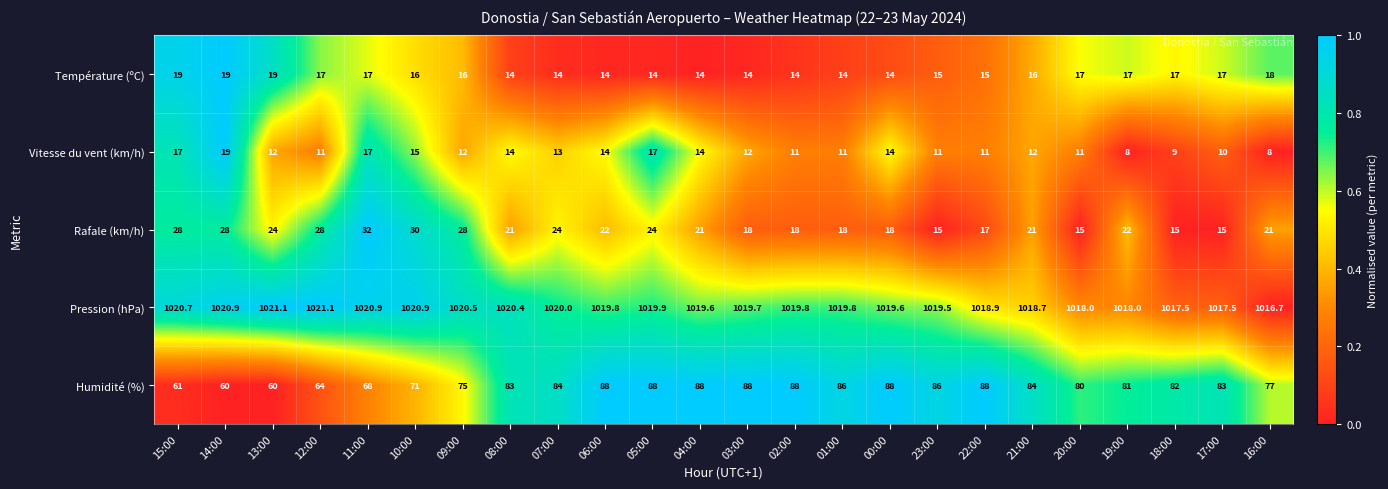

What is the highest value of the Humidité (%) series?

88.0